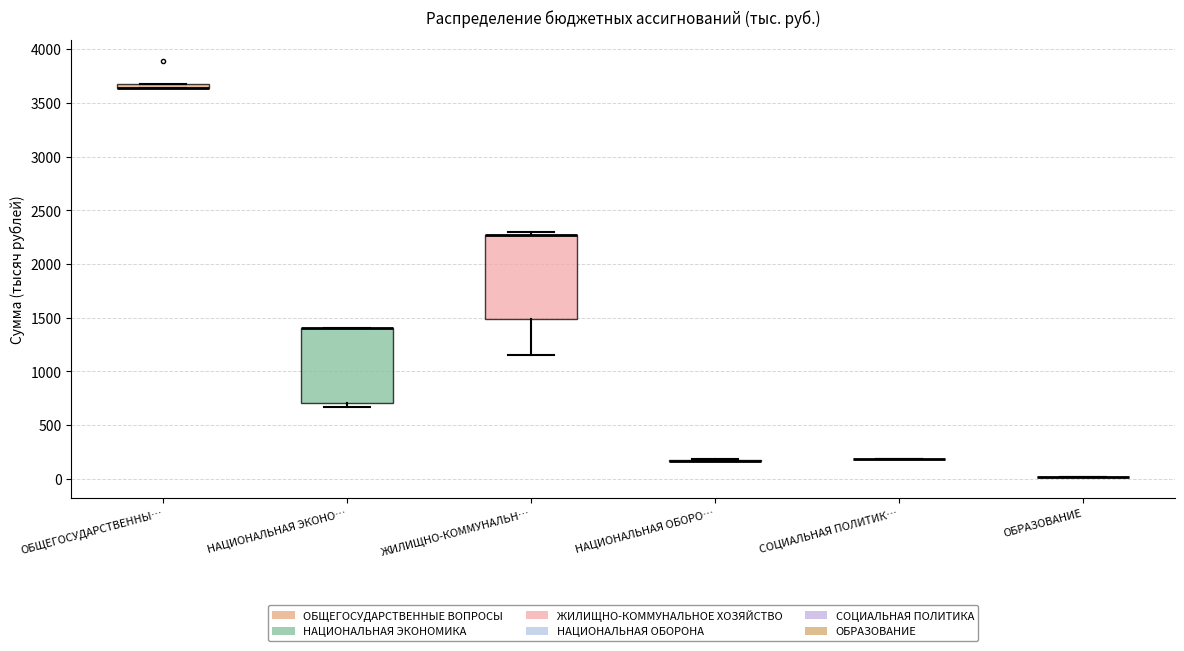

Which box is the tallest, from its lower edge to its upper edge?

ЖИЛИЩНО-КОММУНАЛЬН…